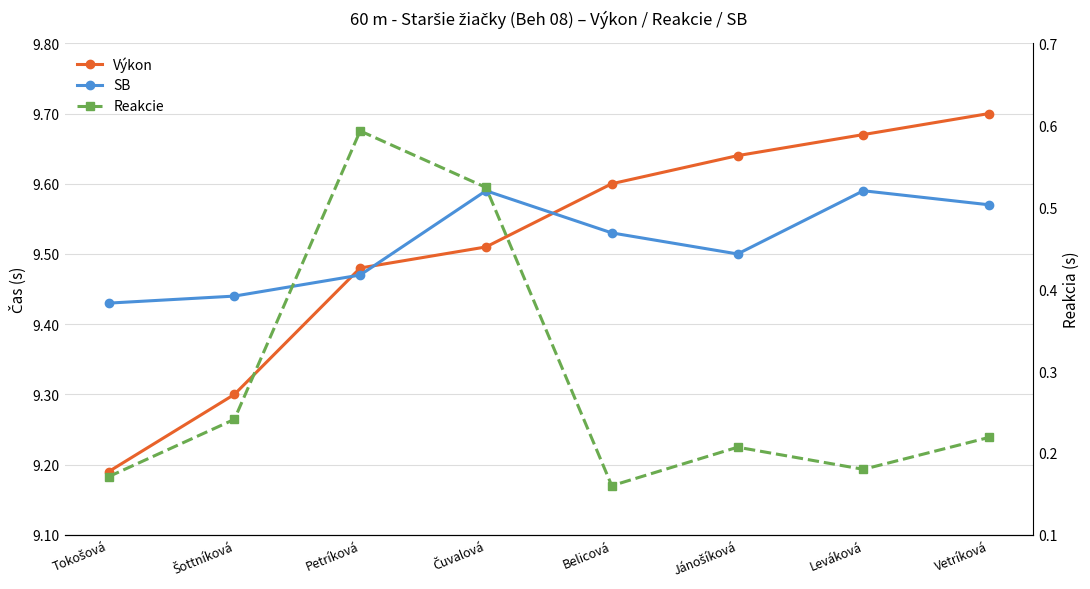

What is the approximate value of SB at Čuvalová?

9.6